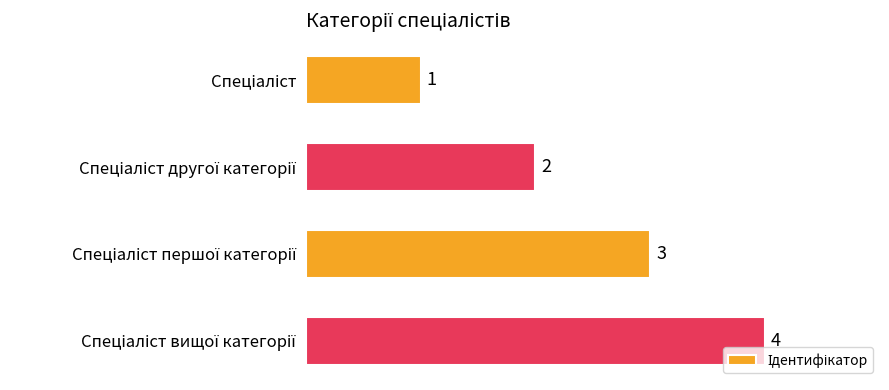

What is the sum of all values?

10